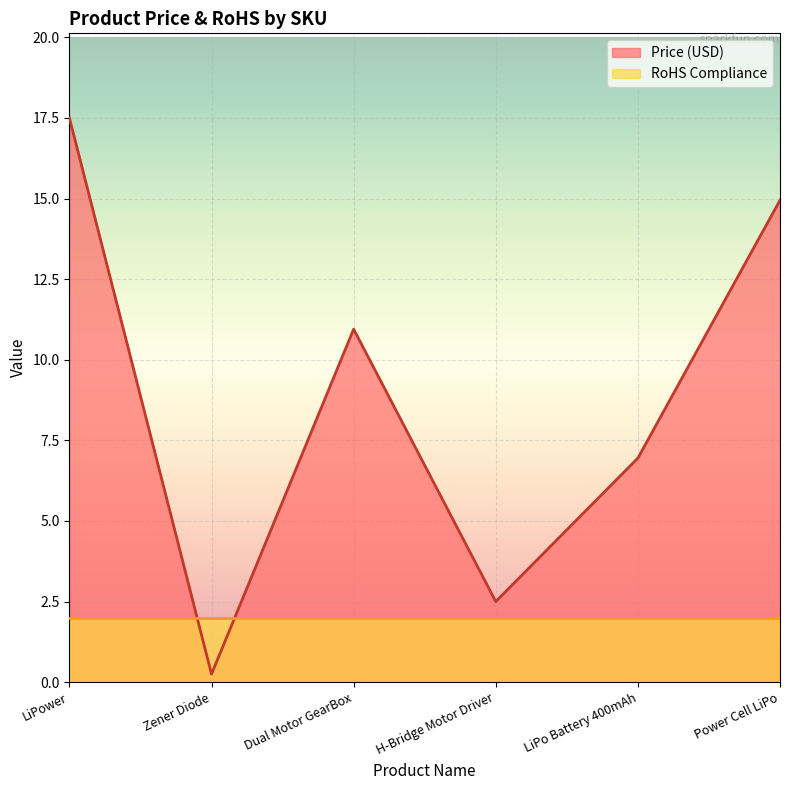

What is the average value?

8.8